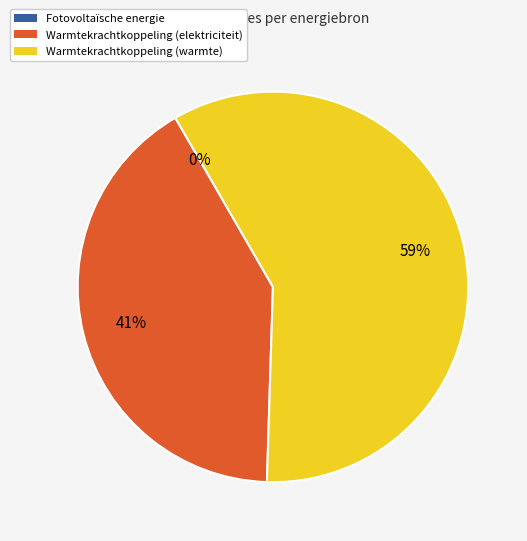

What is the majority slice?

Warmtekrachtkoppeling (warmte)